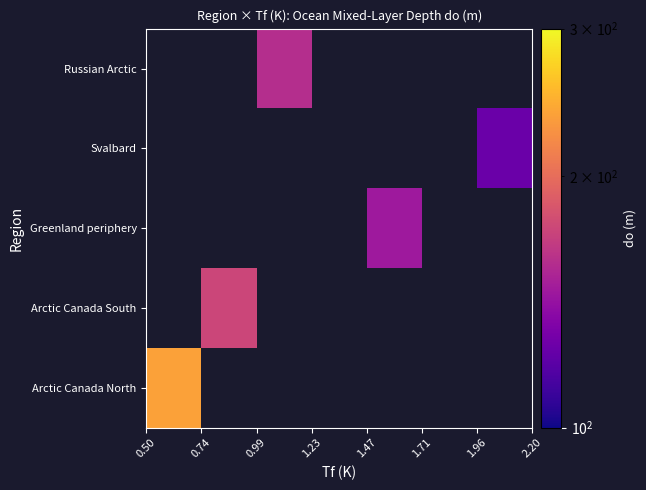

Which series has the widest spread of values?

Arctic Canada North